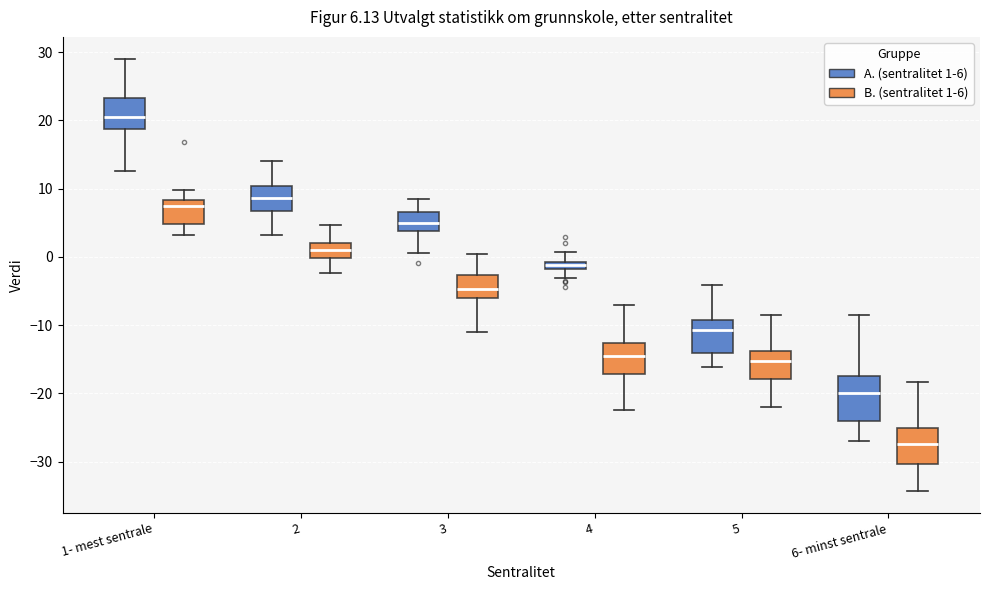

Which box is the tallest, from its lower edge to its upper edge?

6- minst sentrale (A. (sentralitet 1-6))